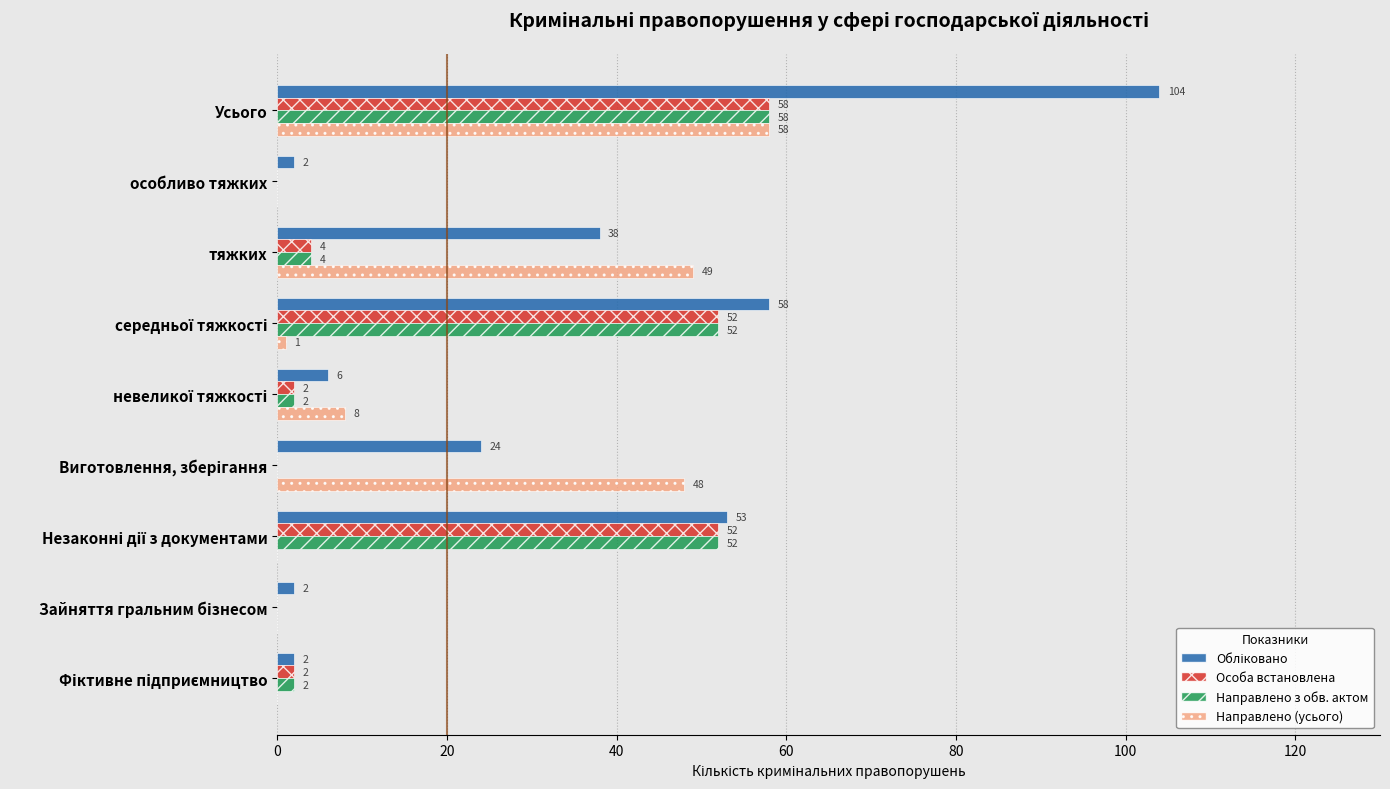

What is the maximum value for Направлено (усього)?

58